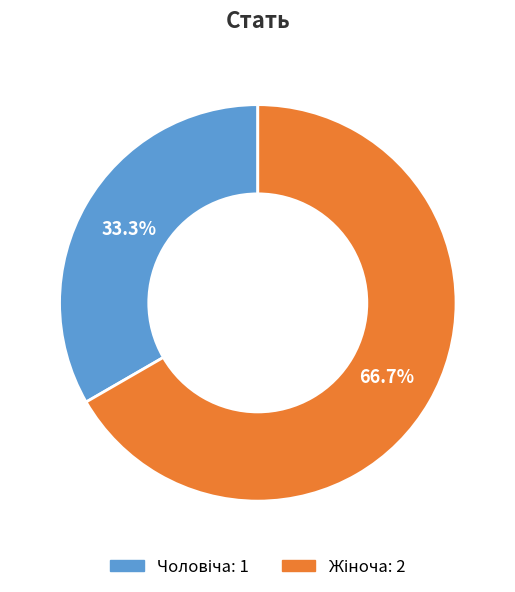

Does any single category account for the majority?

Yes